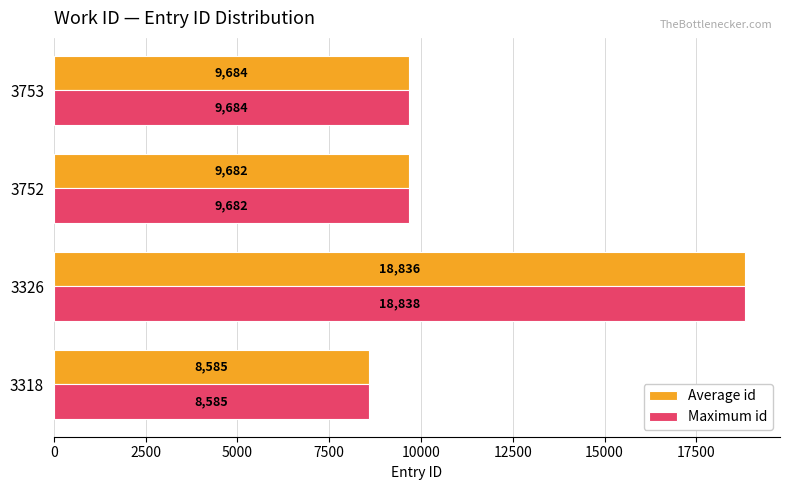

What is the highest value of the Maximum id series?

18838.0